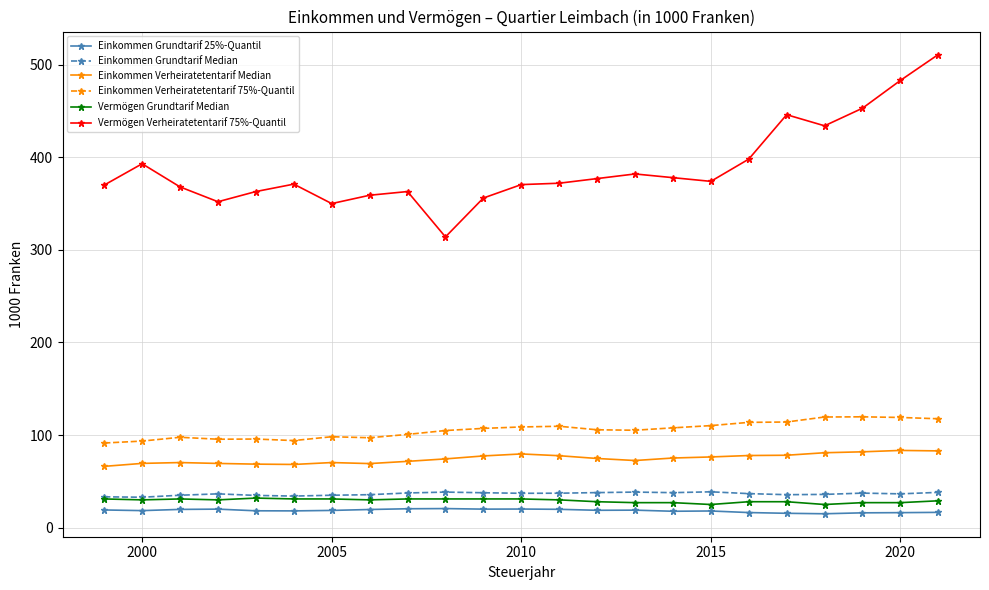

True or false: Einkommen Verheiratetentarif 75%-Quantil has more than 2 interior local peaks.

True